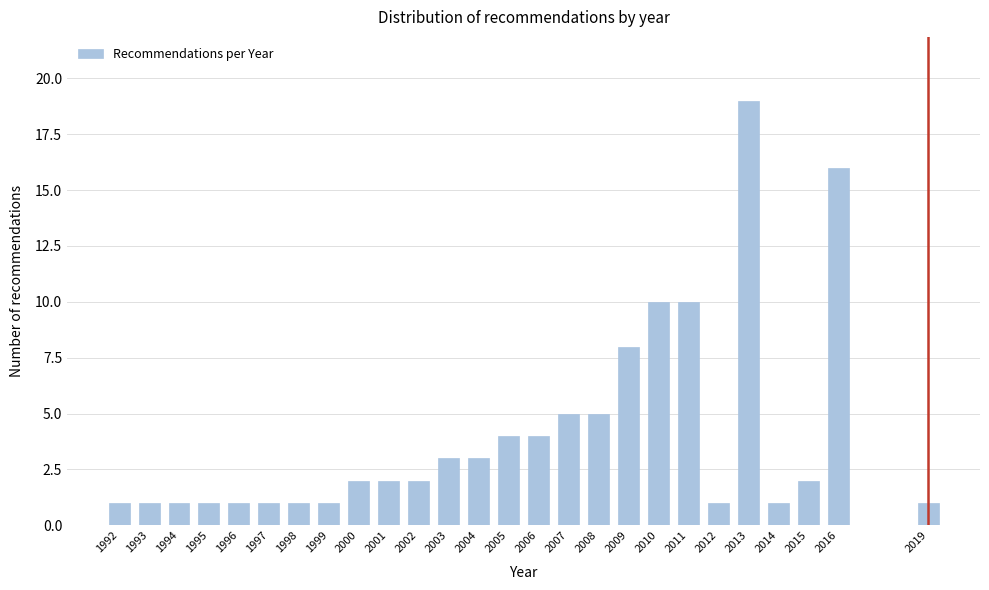

Reading left to right, what are all the values shown in this chart?

1	1	1	1	1	1	1	1	2	2	2	3	3	4	4	5	5	8	10	10	1	19	1	2	16	1